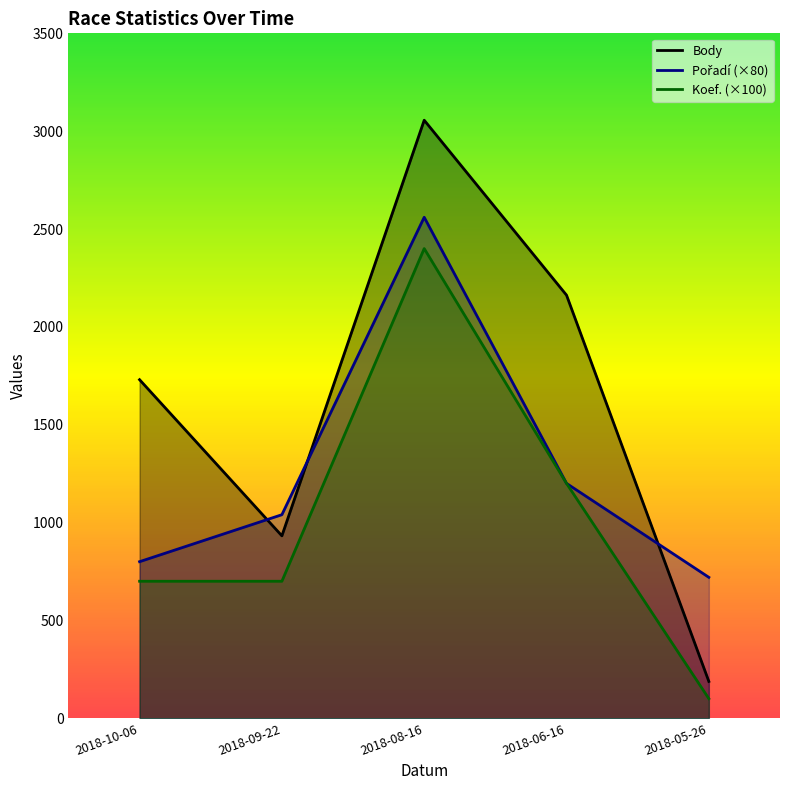

At 2018-05-26, list the series in order from largest to smallest.

Pořadí, Body, Koef.